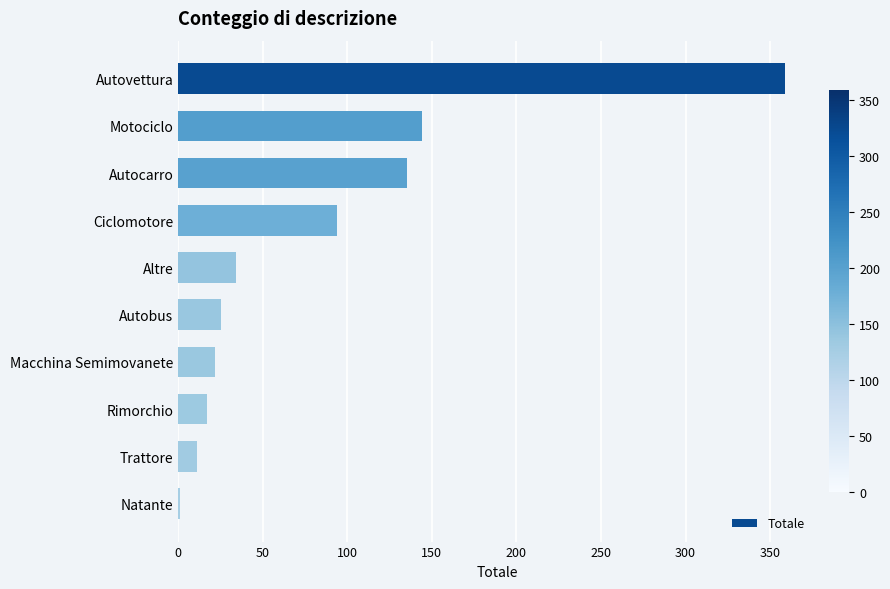

Reading top to bottom, list all the values displayed in this chart.

Autovettura=359	Motociclo=144	Autocarro=135	Ciclomotore=94	Altre=34	Autobus=25	Macchina Semimovanete=22	Rimorchio=17	Trattore=11	Natante=1